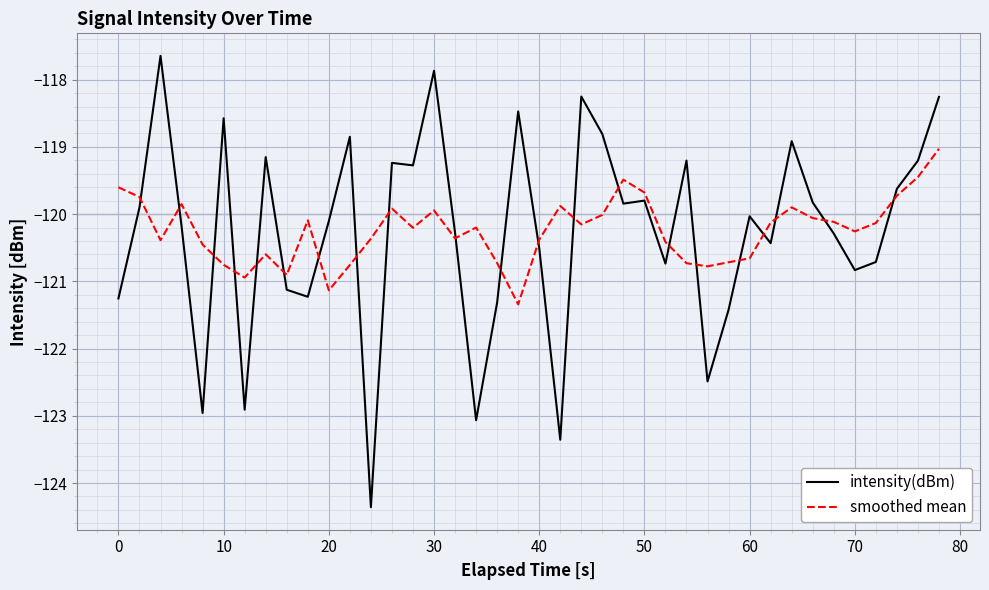

What is the difference between the maximum and minimum values in the intensity(dBm) series?

6.7